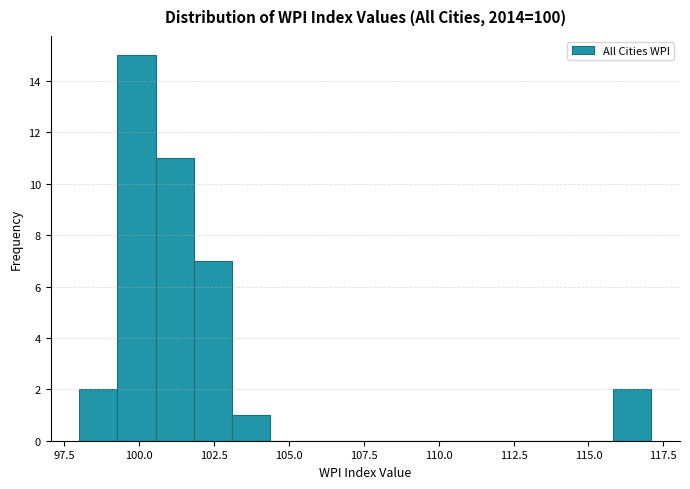

Around what value on the x-axis is the tallest bar? Give the approximate position of its centre, as read against the axis.

100.0